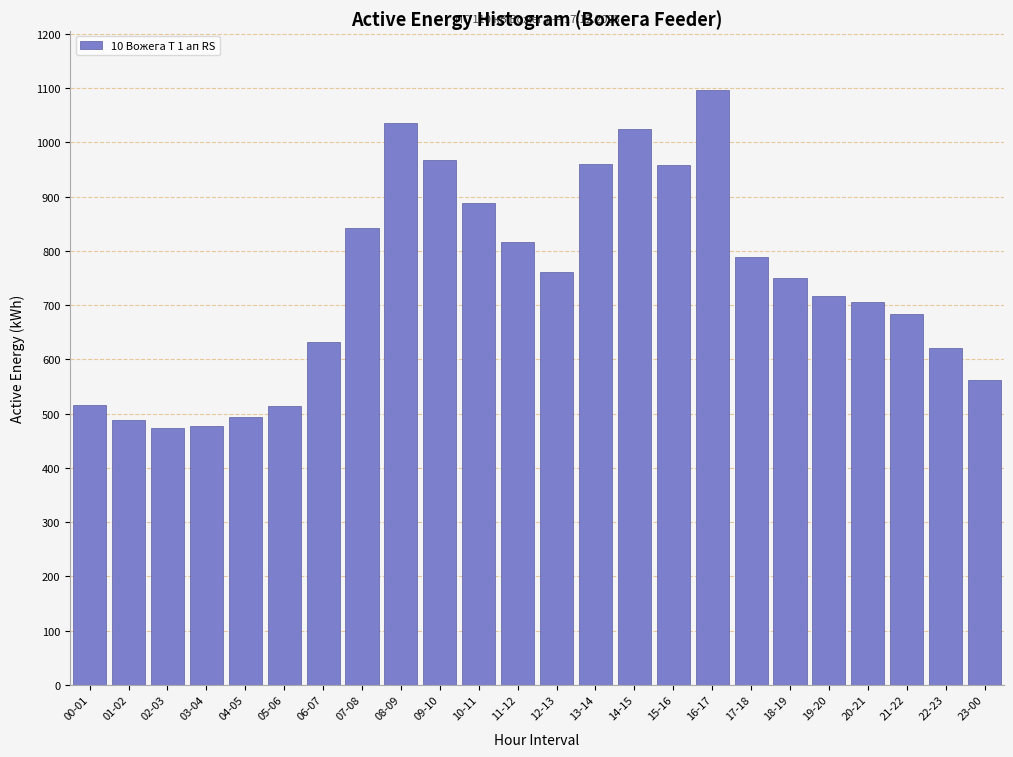

What is the minimum value shown in the chart?

474.0